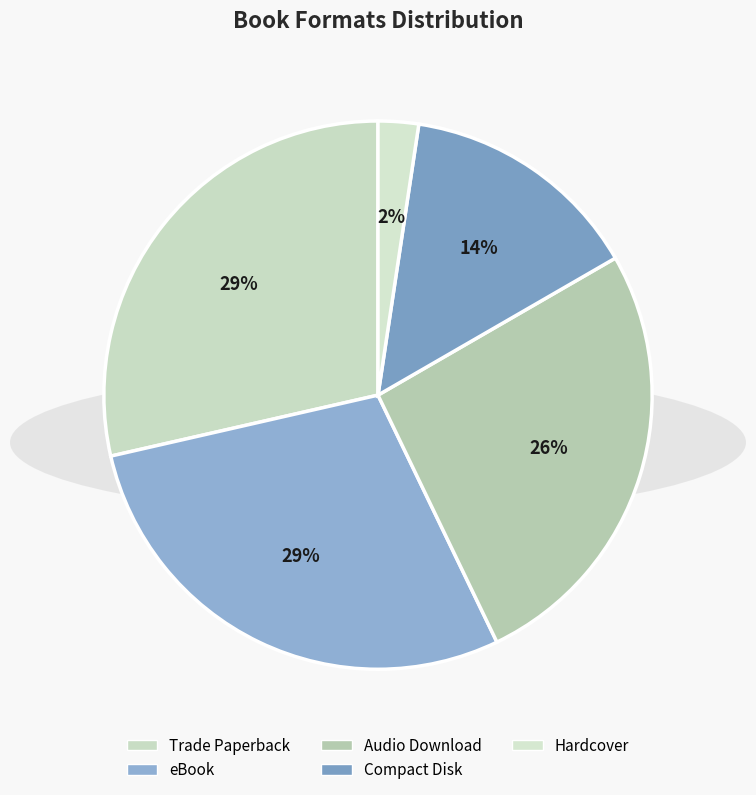

How many slices are in this pie chart?

5